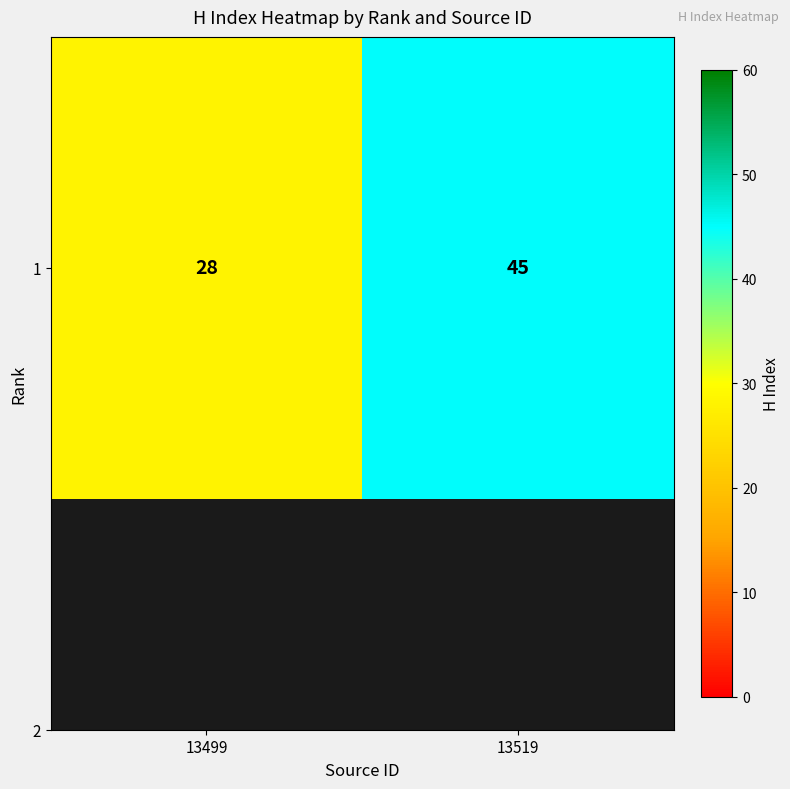

What is the smallest value displayed?

28